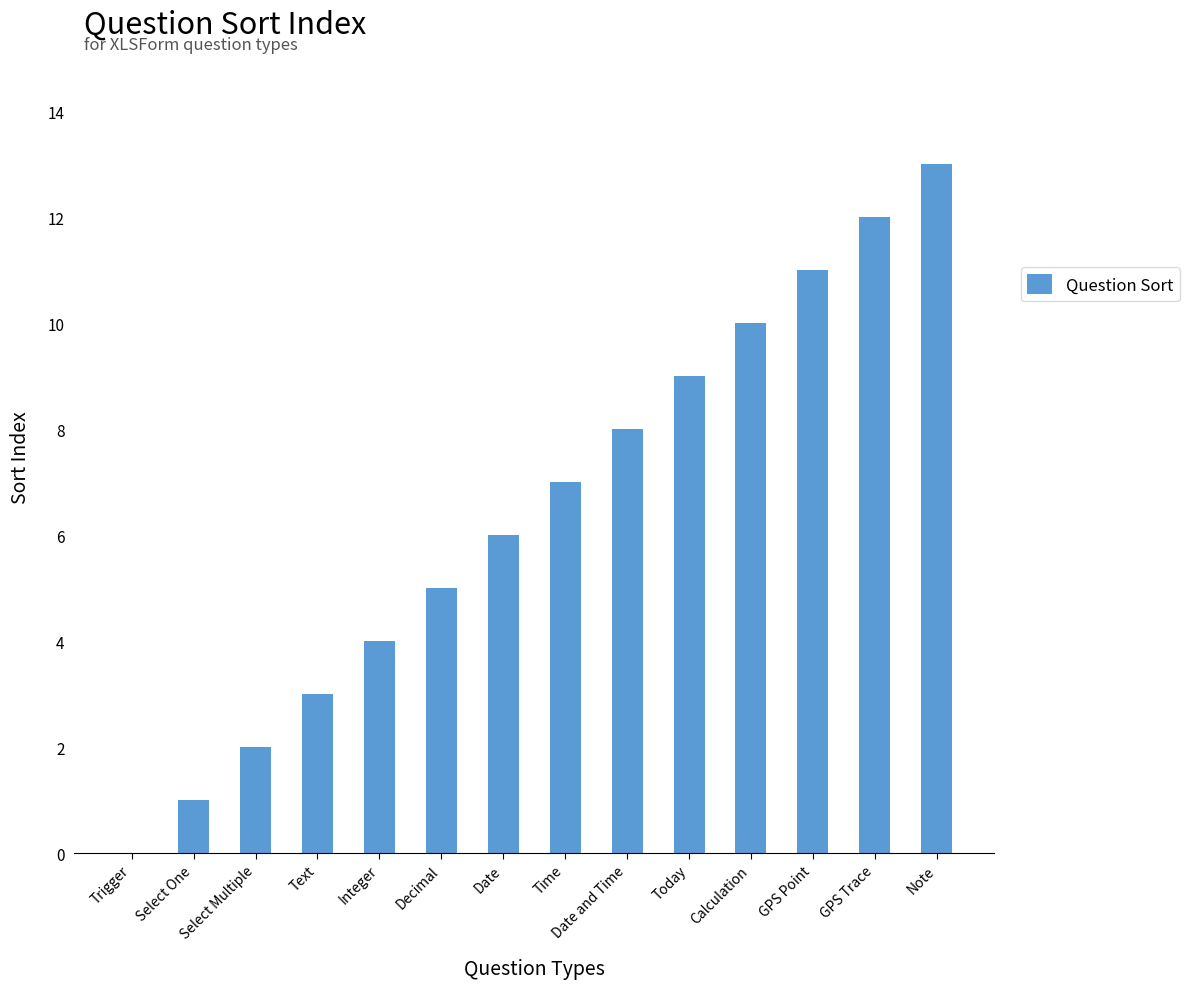

True or false: the data shows 1 at Select Multiple.

False